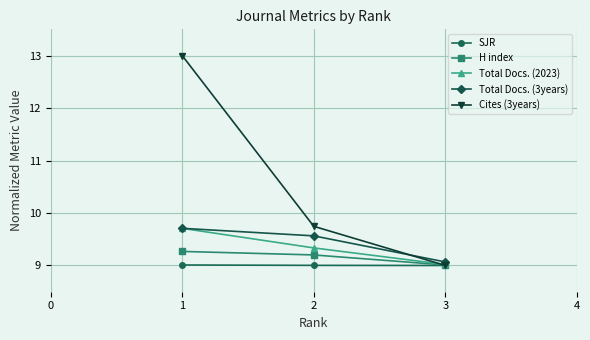

What is the value of the Cites (3years) point at the 2nd from the left?

9.7